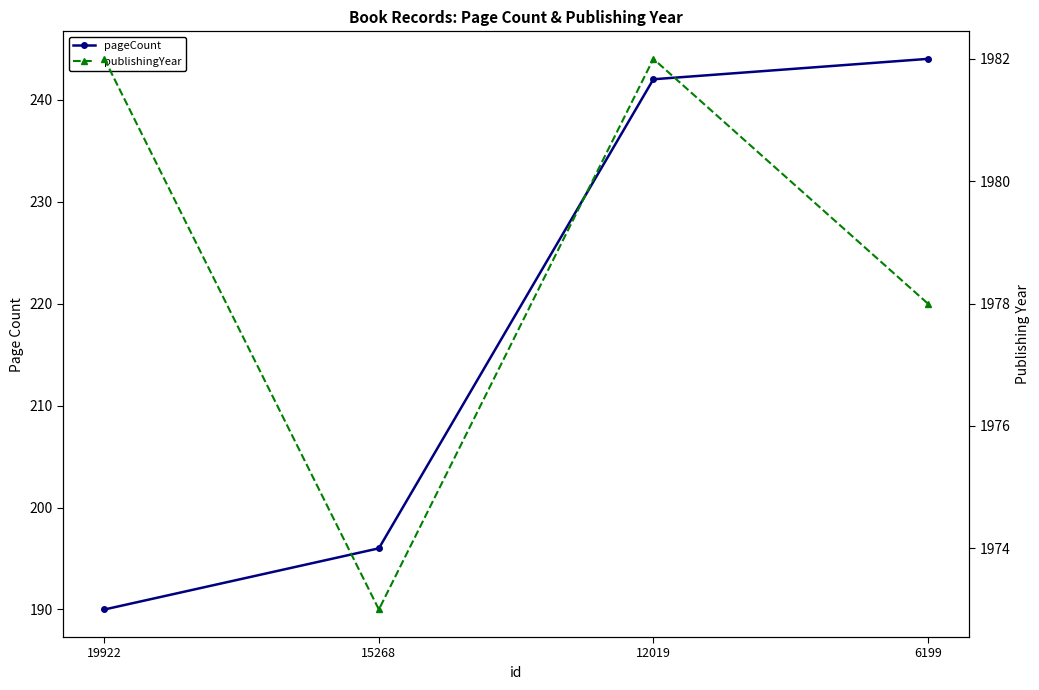

Which series has the largest range (max minus min)?

pageCount